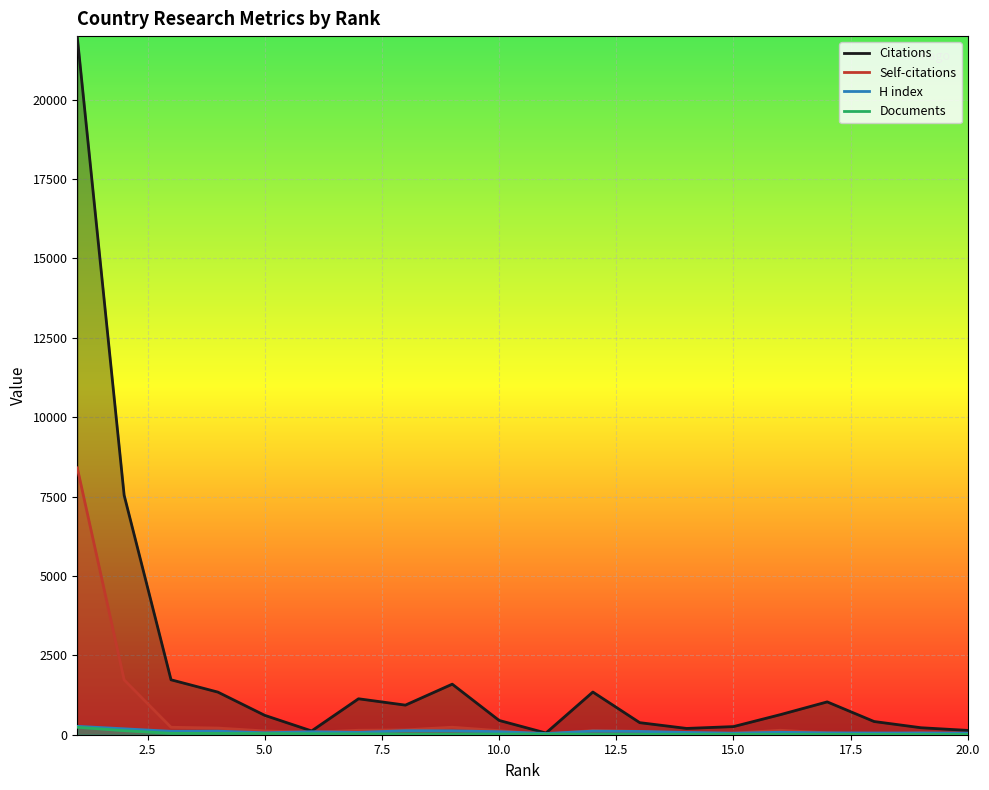

What value does the Self-citations series have at 9?

236